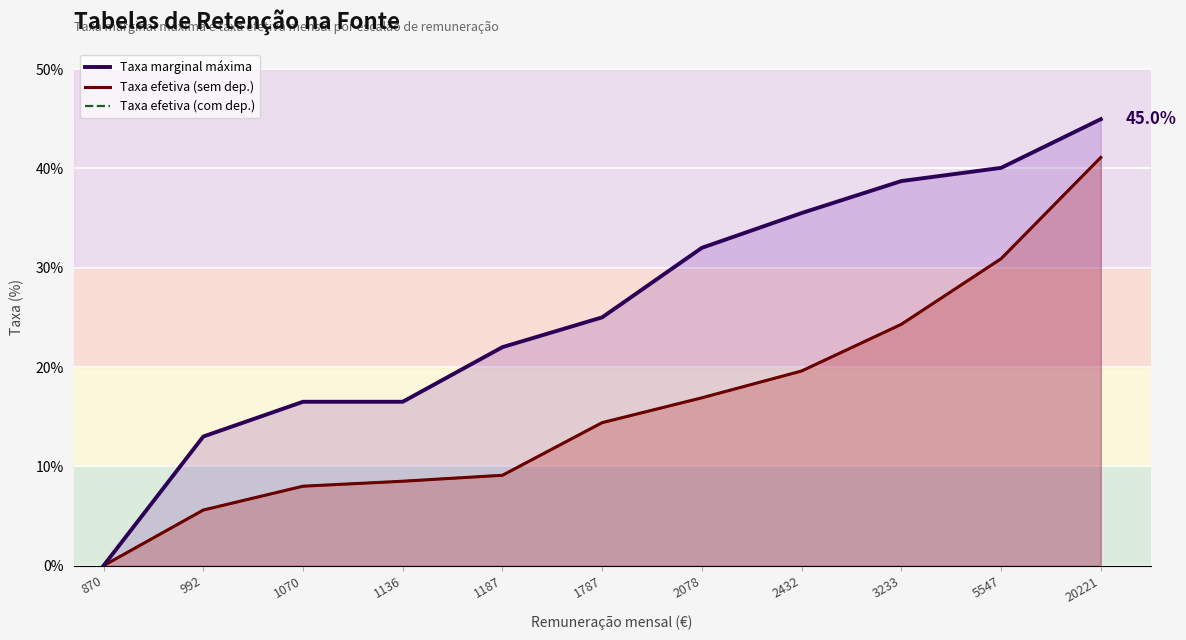

What is the difference between the Taxa marginal máxima values at 1187 and 5547?

0.2